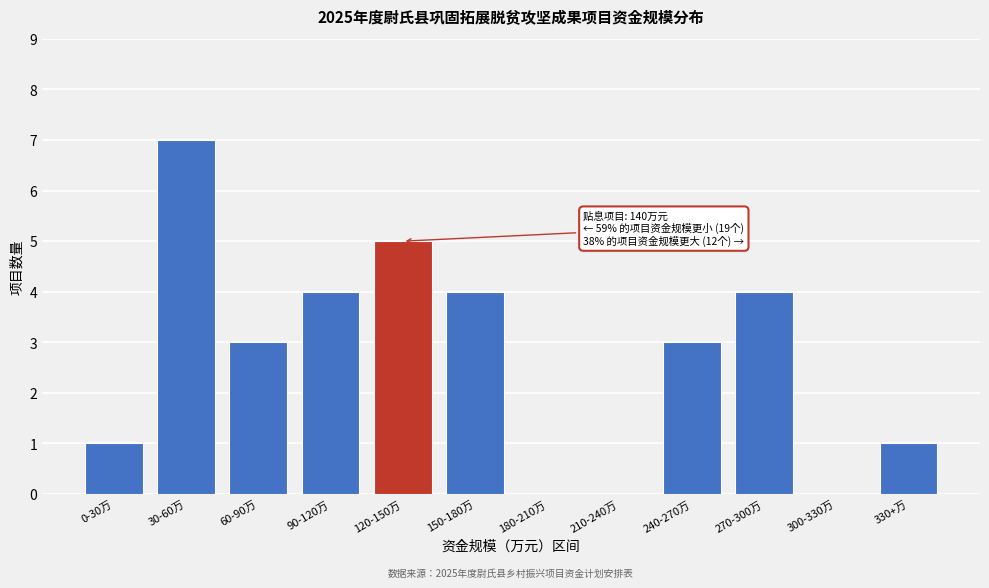

Reading right to left, extract all data points from this chart.

330+万=1	300-330万=0	270-300万=4	240-270万=3	210-240万=0	180-210万=0	150-180万=4	120-150万=5	90-120万=4	60-90万=3	30-60万=7	0-30万=1